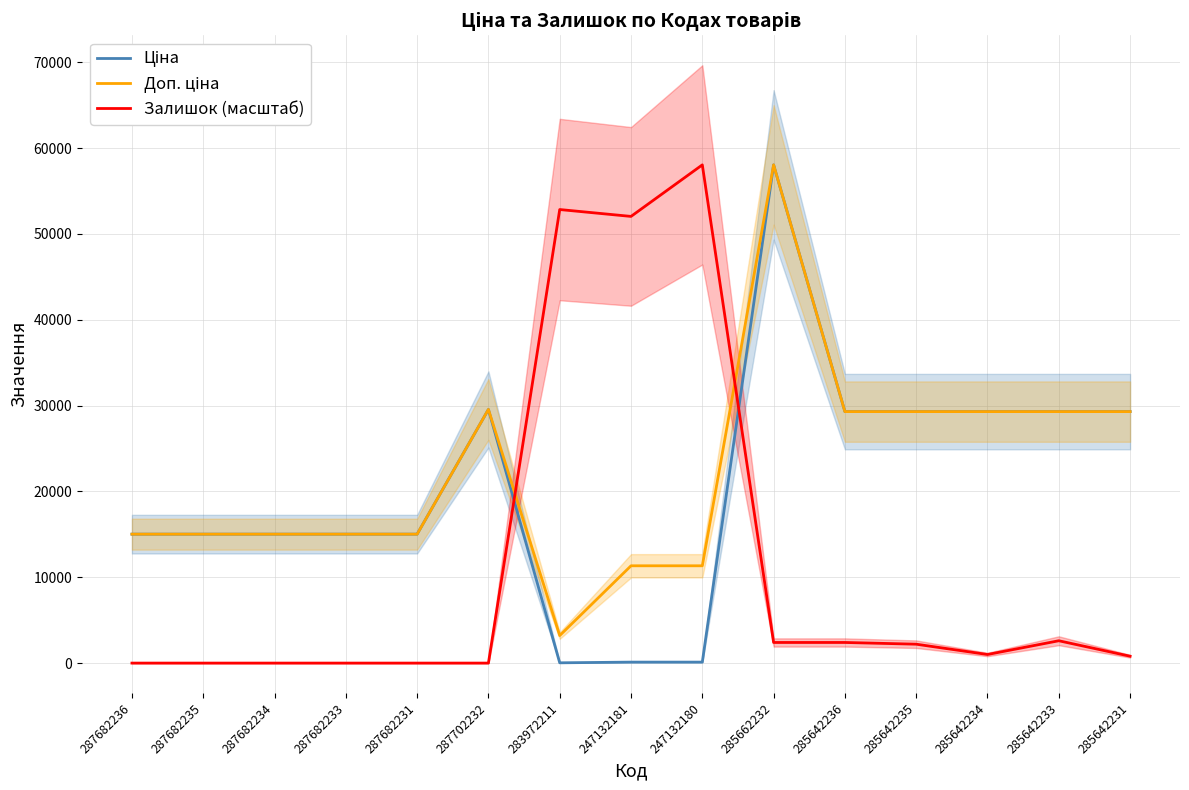

How many lines are shown in the chart?

3